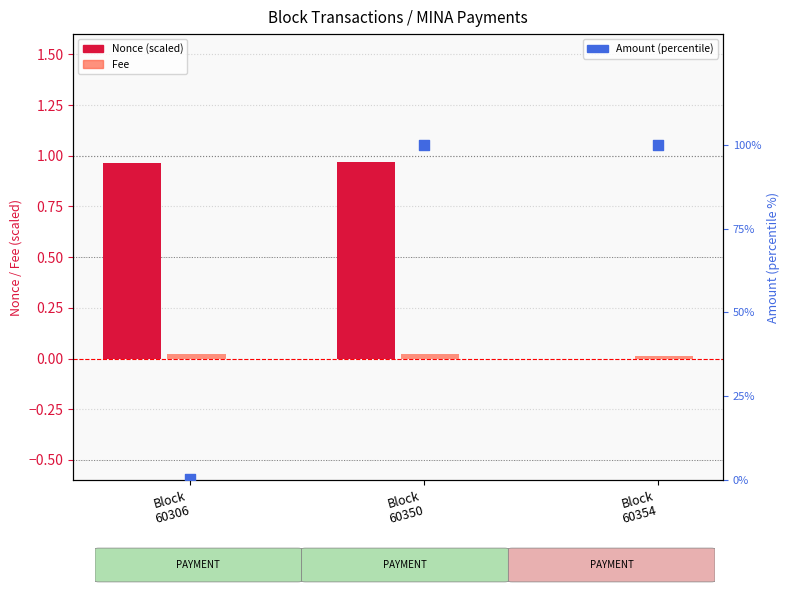

Which series has the largest total across all categories?

Amount (percentile)